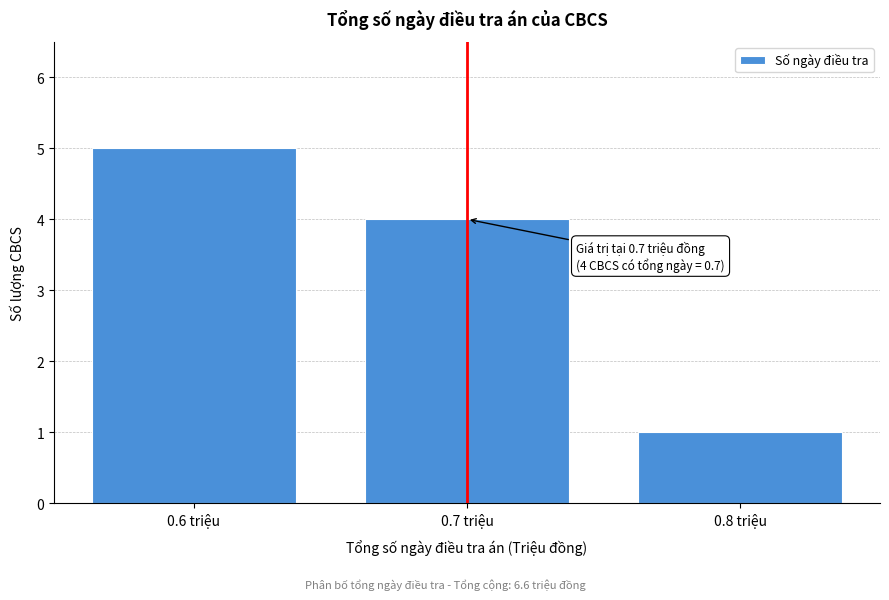

Reading right to left, extract all data points from this chart.

0.8 triệu=1	0.7 triệu=4	0.6 triệu=5